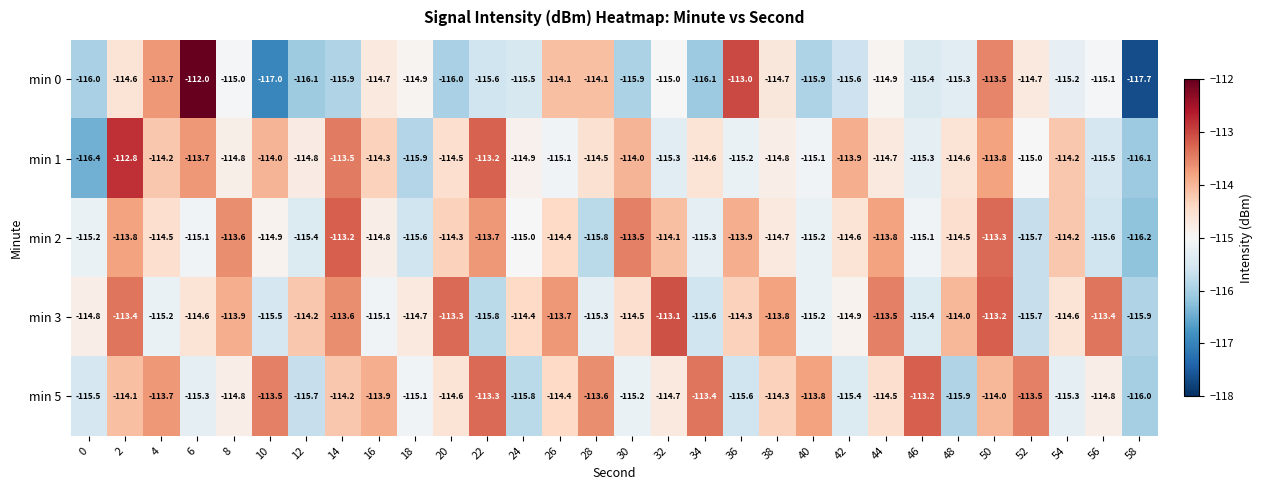

What is the difference between the min 1 values at 14 and 48?

1.1